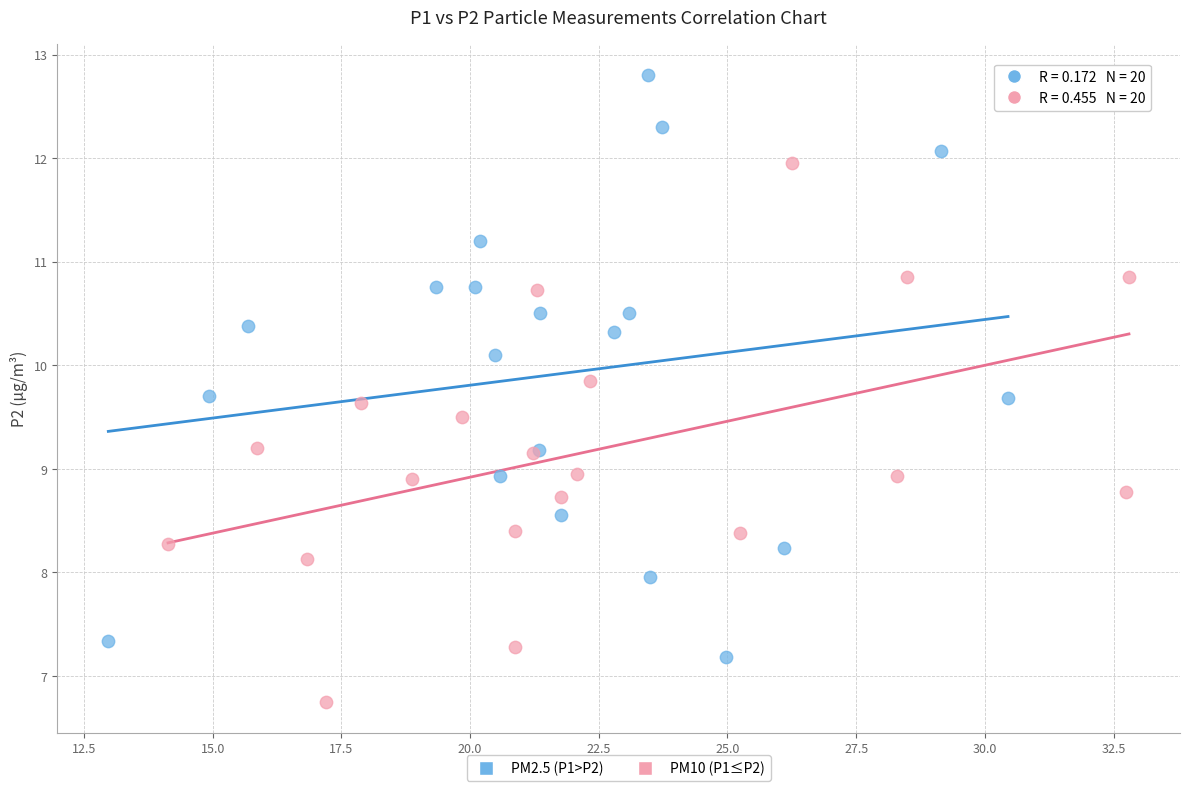

Which series contains the lowest Y value?

PM10 (P1≤P2)